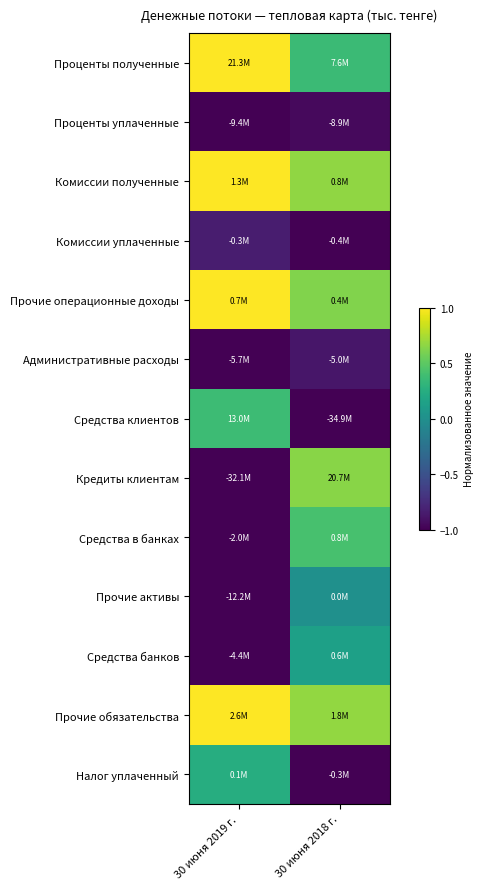

Between 30 июня 2019 г. and 30 июня 2018 г., which series saw the biggest shift?

Кредиты клиентам